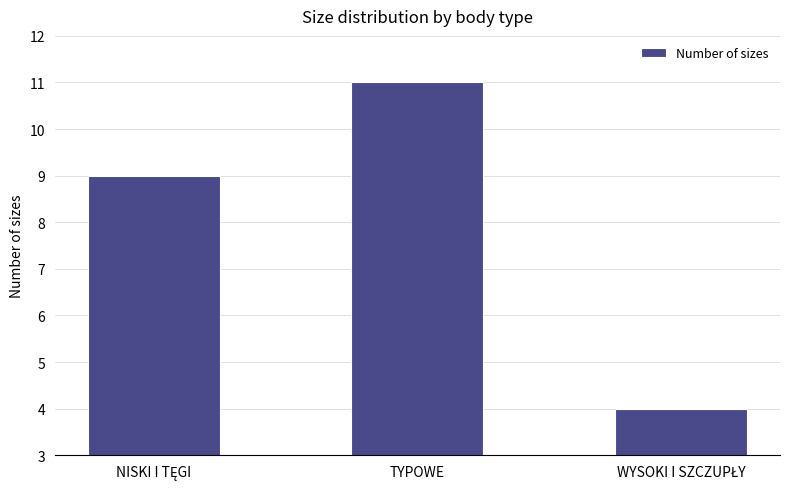

What is the difference between the maximum and minimum values?

7